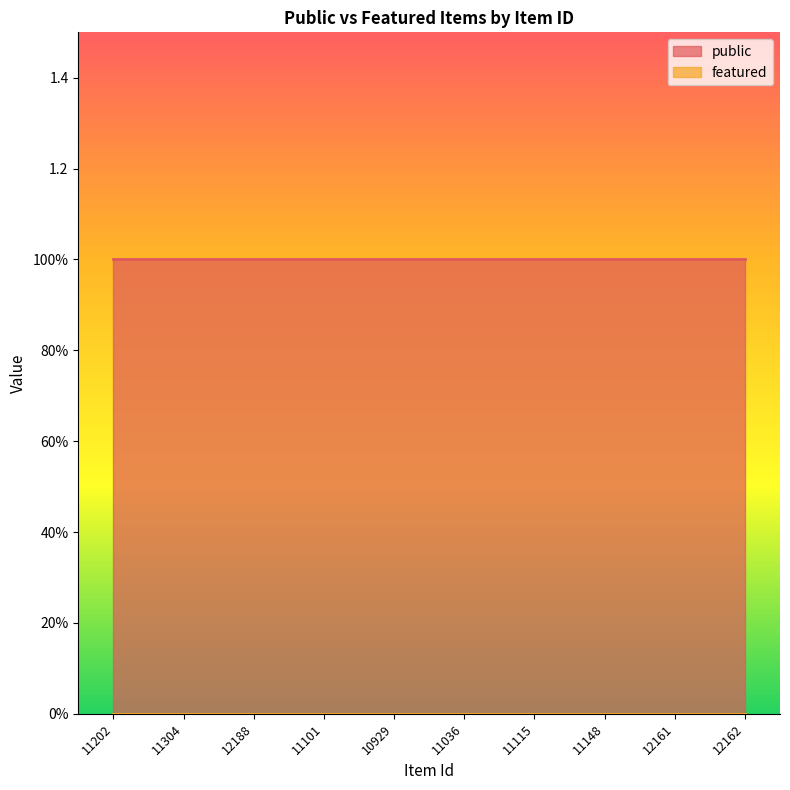

What are all the series names shown in the legend?

public, featured